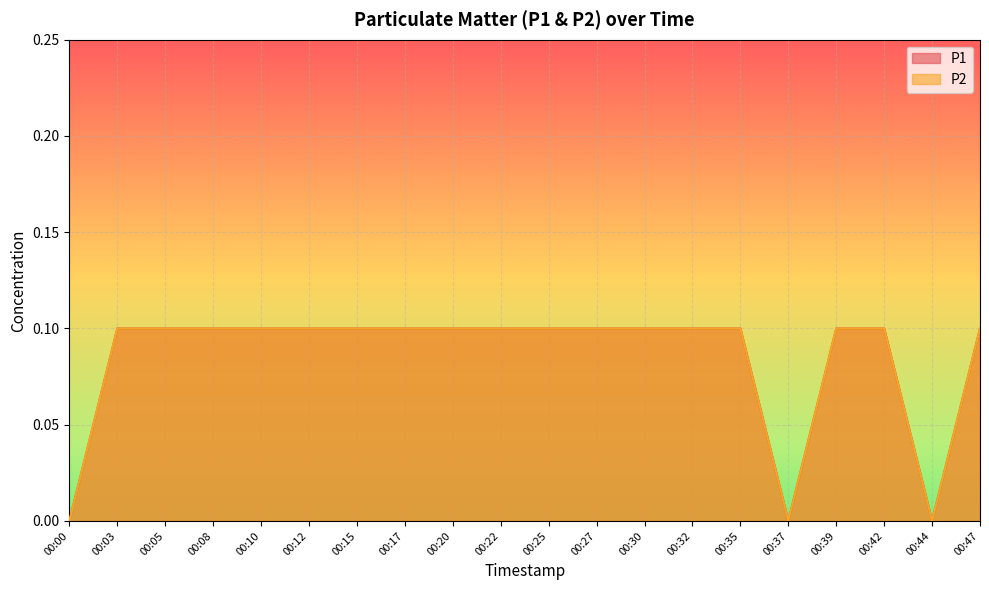

Reading right to left, list all the values displayed in this chart.

P1: 0.1	0.0	0.1	0.1	0.0	0.1	0.1	0.1	0.1	0.1	0.1	0.1	0.1	0.1	0.1	0.1	0.1	0.1	0.1	0.0
P2: 0.1	0.0	0.1	0.1	0.0	0.1	0.1	0.1	0.1	0.1	0.1	0.1	0.1	0.1	0.1	0.1	0.1	0.1	0.1	0.0